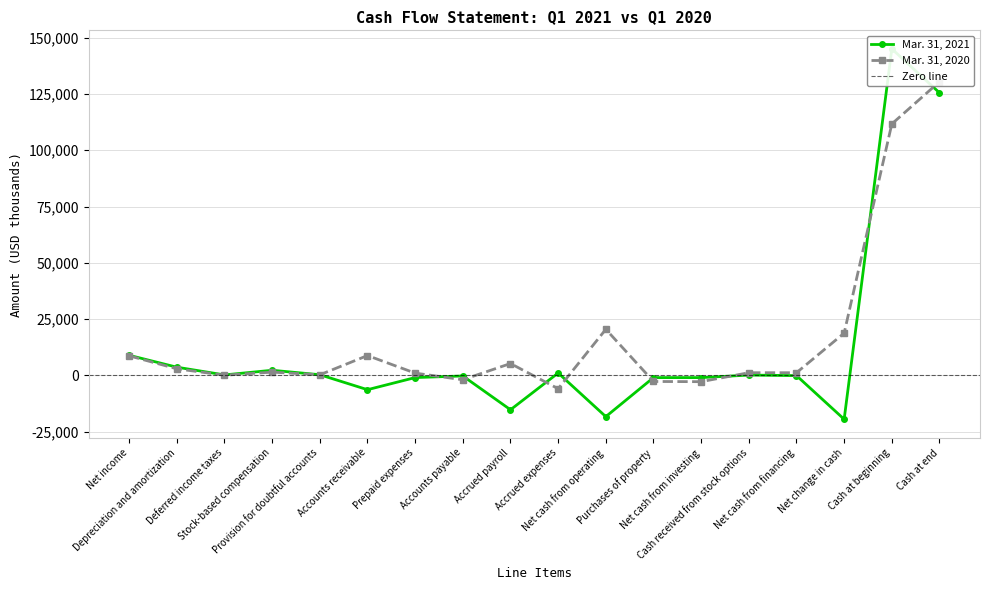

What is the lowest value of the Mar. 31, 2020 series?

-5964